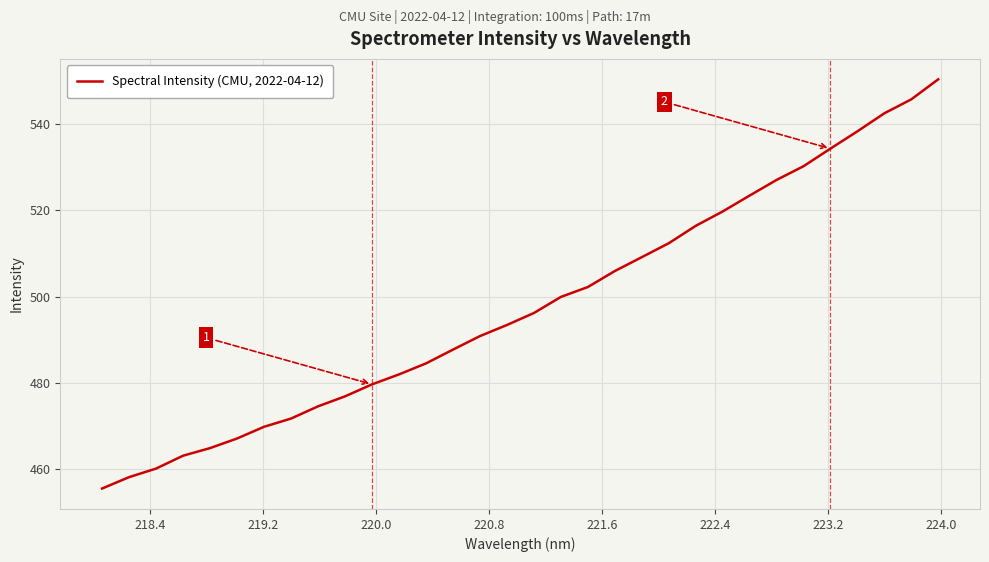

Reading left to right, what are all the values shown in this chart?

455.6	458.2	460.2	463.2	465.0	467.2	469.9	471.8	474.6	476.9	479.7	482.0	484.6	487.7	490.9	493.4	496.2	499.9	502.2	505.9	509.1	512.4	516.4	519.7	523.4	527.0	530.2	534.3	538.3	542.4	545.7	550.3